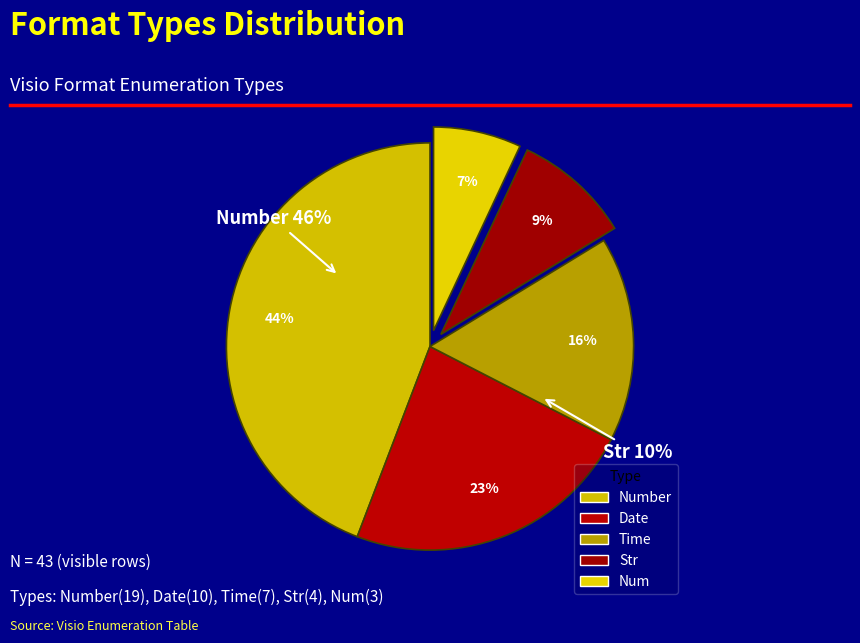

The Time slice represents 16% of the pie. True or false?

True